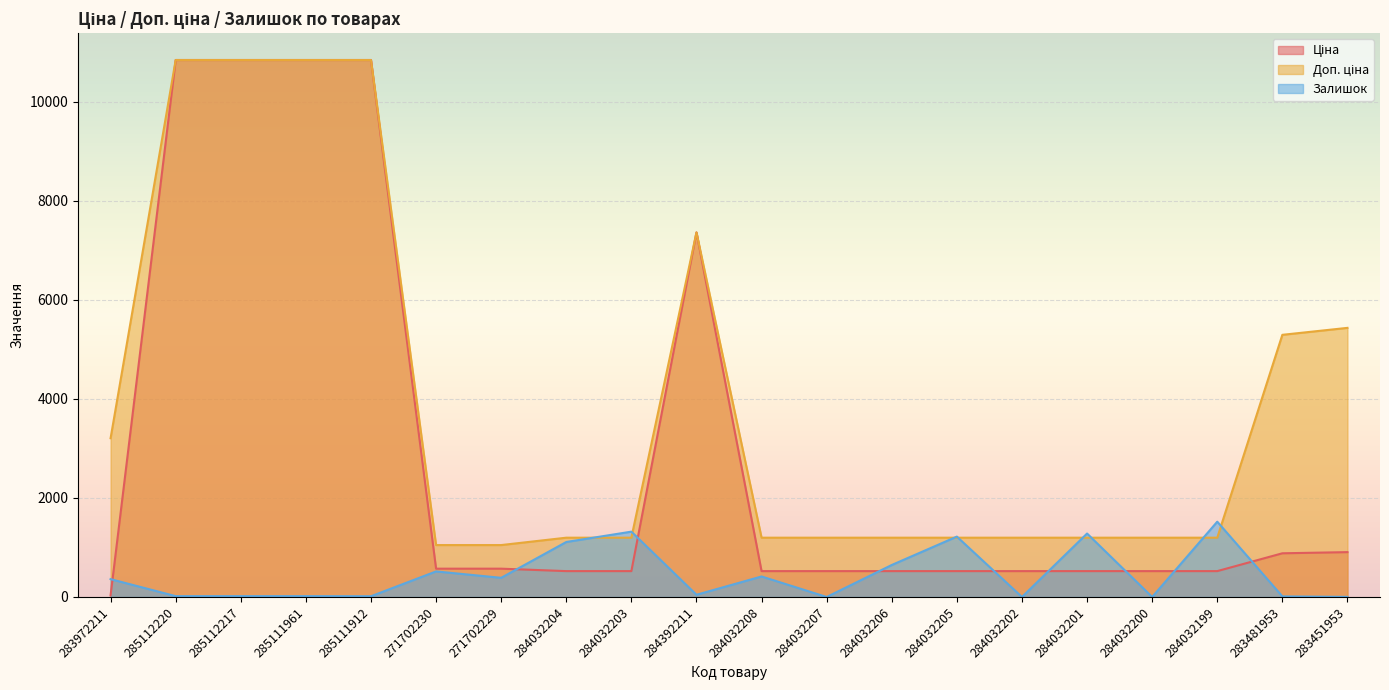

True or false: Доп. ціна and Залишок intersect in this chart.

True